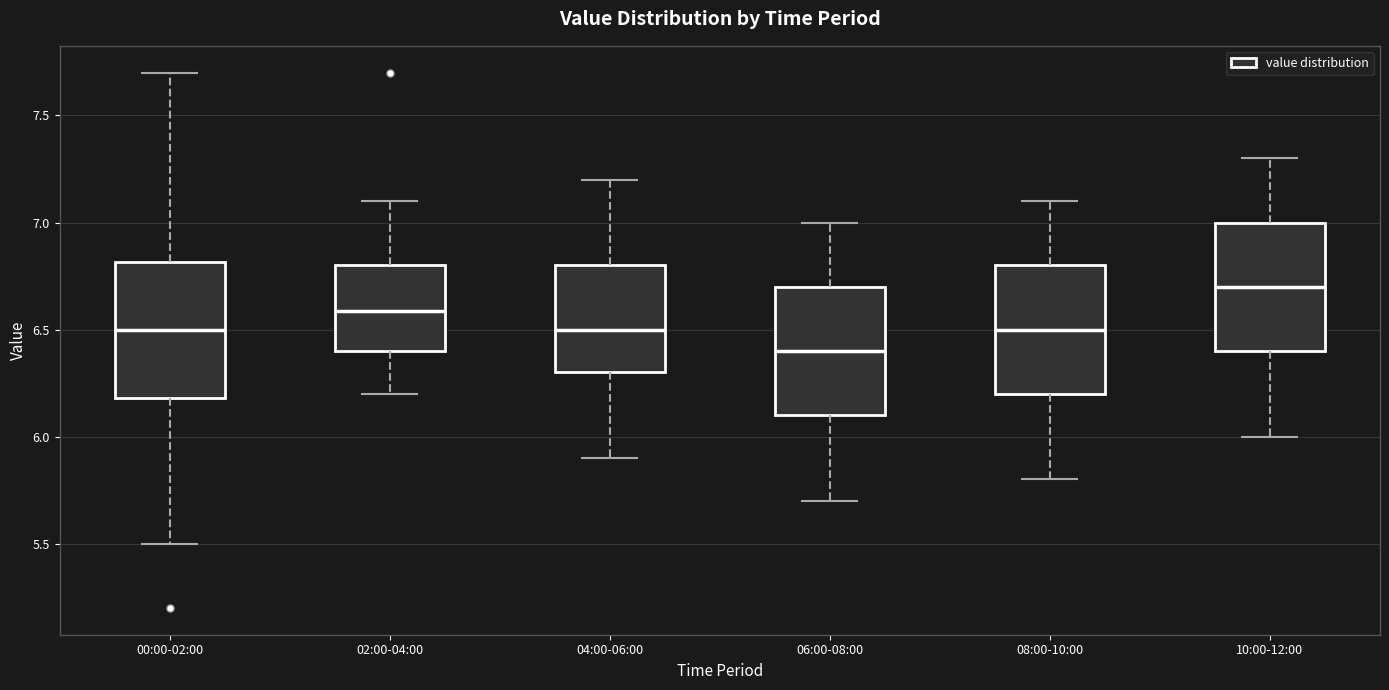

Reading left to right, read every box against the y-axis: the position of its median line, the range the box covers, and the ends of its whiskers. The values are not printed on the chart, so give them approximately, as read against the axis.

00:00-02:00: median 6.5, box 6.2 to 6.8, whiskers 5.5 to 7.7
02:00-04:00: median 6.6, box 6.4 to 6.8, whiskers 6.2 to 7.1
04:00-06:00: median 6.5, box 6.3 to 6.8, whiskers 5.9 to 7.2
06:00-08:00: median 6.4, box 6.1 to 6.7, whiskers 5.7 to 7.0
08:00-10:00: median 6.5, box 6.2 to 6.8, whiskers 5.8 to 7.1
10:00-12:00: median 6.7, box 6.4 to 7.0, whiskers 6.0 to 7.3